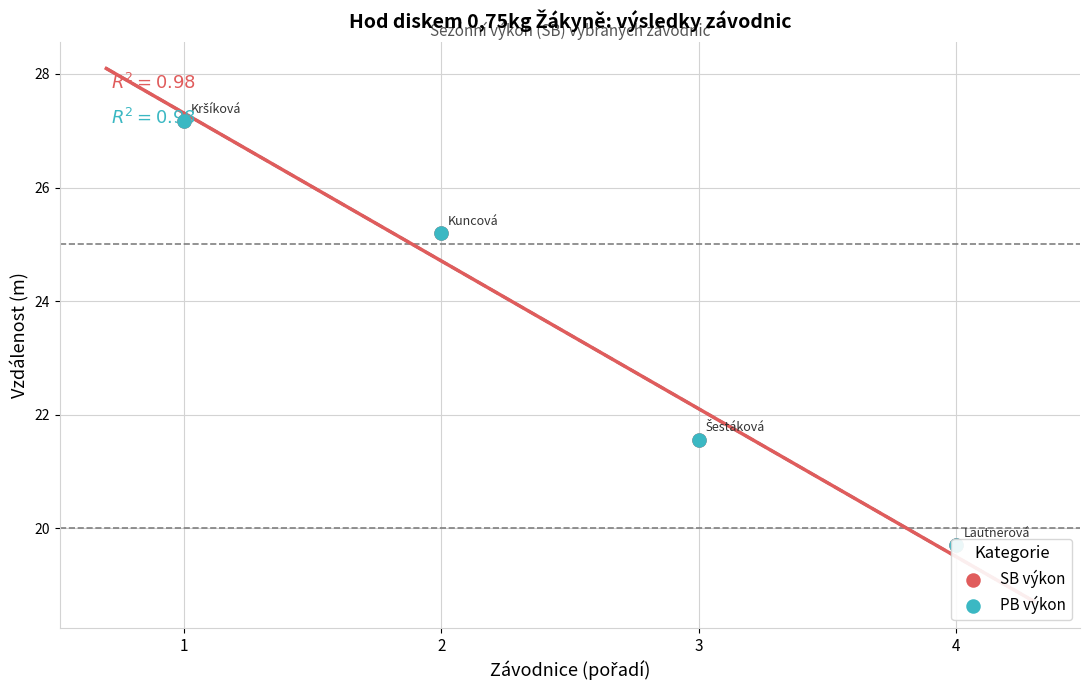

What is the total value across all series at 4?

39.4